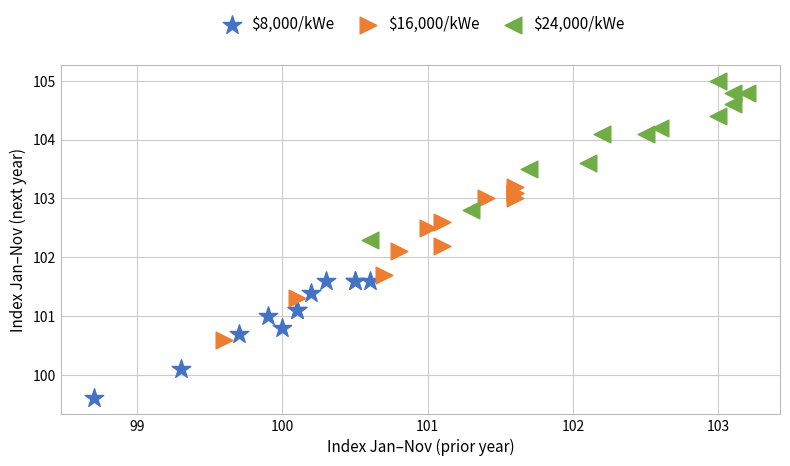

Which series reaches the minimum Y coordinate?

$8,000/kWe